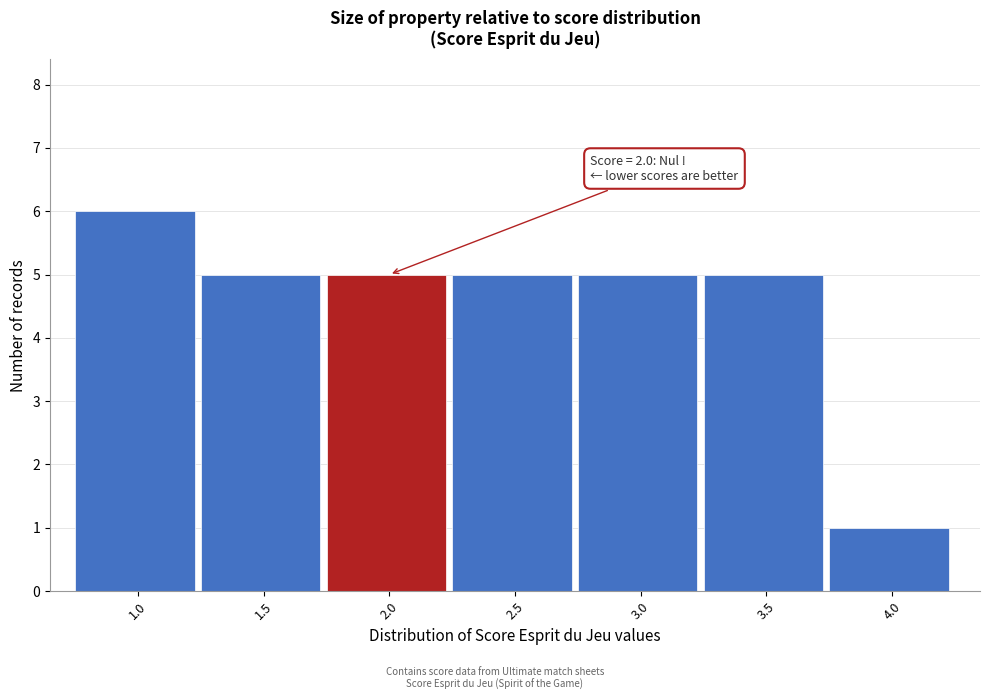

Reading left to right, transcribe all the data shown in this chart.

6	5	5	5	5	5	1